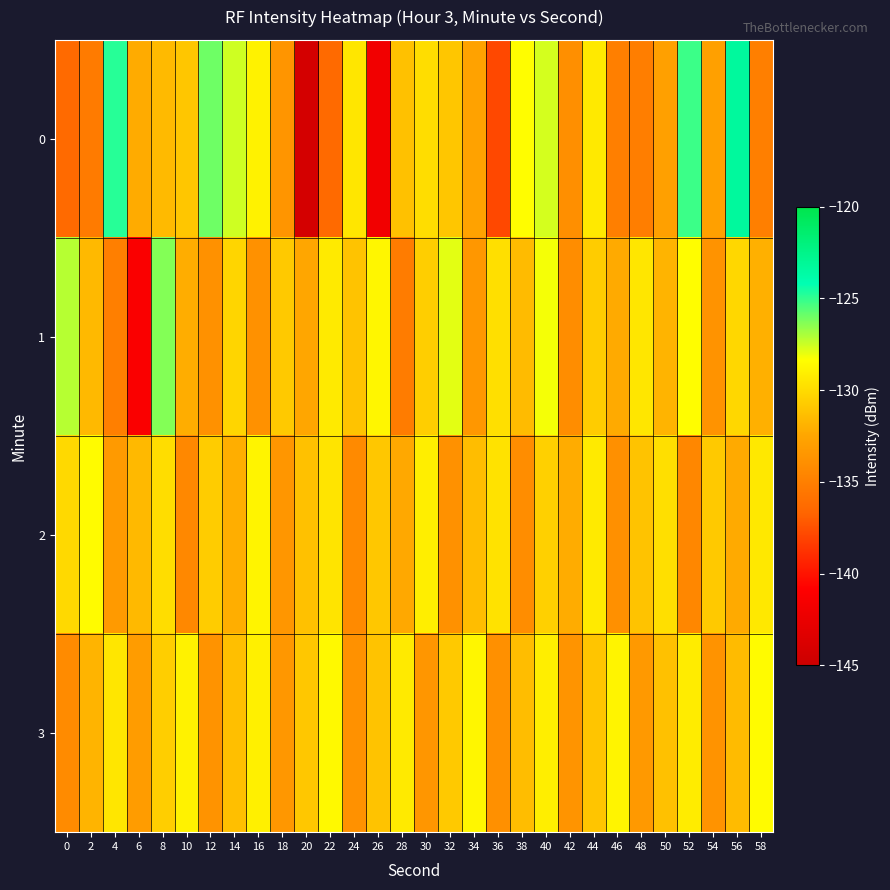

Reading left to right, list all the values displayed in this chart.

0: 0=-136.3	2=-135.3	4=-124.8	6=-132.3	8=-131.6	10=-130.9	12=-126.0	14=-127.5	16=-128.9	18=-133.6	20=-144.3	22=-136.4	24=-129.5	26=-141.8	28=-131.2	30=-129.9	32=-130.9	34=-132.7	36=-137.9	38=-128.4	40=-127.7	42=-134.0	44=-129.3	46=-135.0	48=-135.0	50=-132.8	52=-125.2	54=-132.9	56=-123.3	58=-135.0
1: 0=-127.2	2=-131.6	4=-135.0	6=-141.1	8=-126.3	10=-132.1	12=-133.9	14=-130.3	16=-133.8	18=-130.8	20=-132.5	22=-129.3	24=-131.1	26=-128.7	28=-135.2	30=-130.6	32=-127.9	34=-133.4	36=-129.8	38=-131.5	40=-128.2	42=-134.1	44=-130.7	46=-132.3	48=-129.5	50=-131.8	52=-128.4	54=-133.7	56=-130.2	58=-132.0
2: 0=-130.1	2=-128.5	4=-133.2	6=-131.6	8=-129.9	10=-134.4	12=-130.7	14=-132.1	16=-128.8	18=-133.5	20=-131.2	22=-129.6	24=-134.3	26=-130.9	28=-132.4	30=-129.1	32=-133.8	34=-131.4	36=-129.7	38=-134.1	40=-130.5	42=-132.2	44=-129.3	46=-133.9	48=-131.1	50=-129.8	52=-134.5	54=-130.8	56=-132.3	58=-129.4
3: 0=-134.2	2=-131.8	4=-129.5	6=-133.1	8=-130.6	10=-128.9	12=-133.7	14=-131.3	16=-129.0	18=-133.4	20=-130.9	22=-128.6	24=-133.8	26=-131.1	28=-129.3	30=-133.5	32=-130.8	34=-128.7	36=-133.9	38=-131.4	40=-129.1	42=-133.6	44=-131.0	46=-128.8	48=-133.3	50=-131.2	52=-129.2	54=-133.7	56=-131.5	58=-128.5